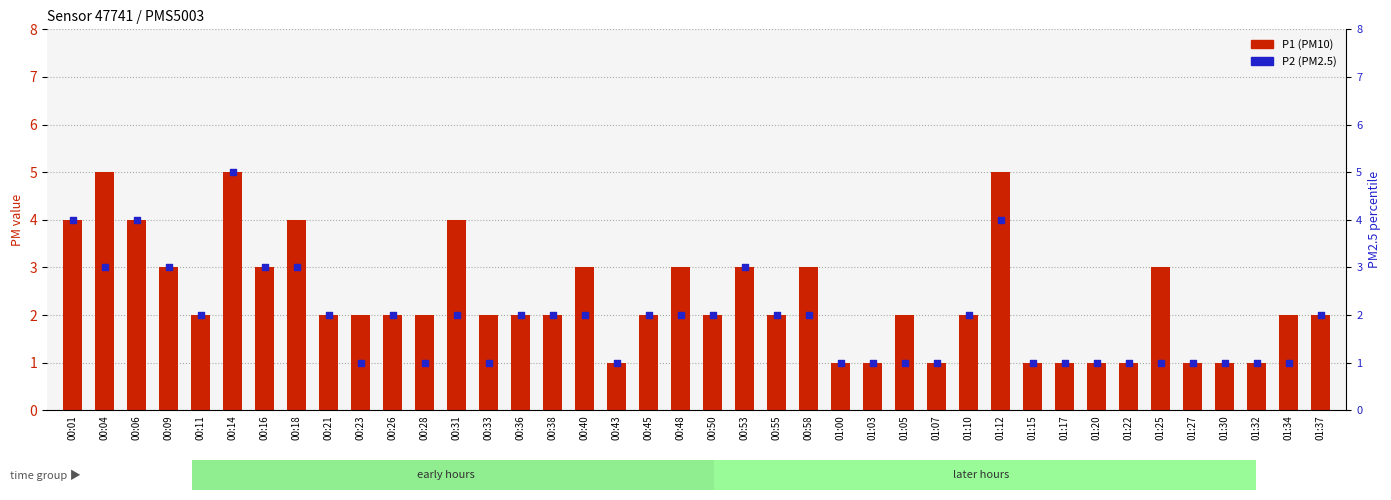

What are all the series names shown in the legend?

P1 (PM10), P2 (PM2.5)